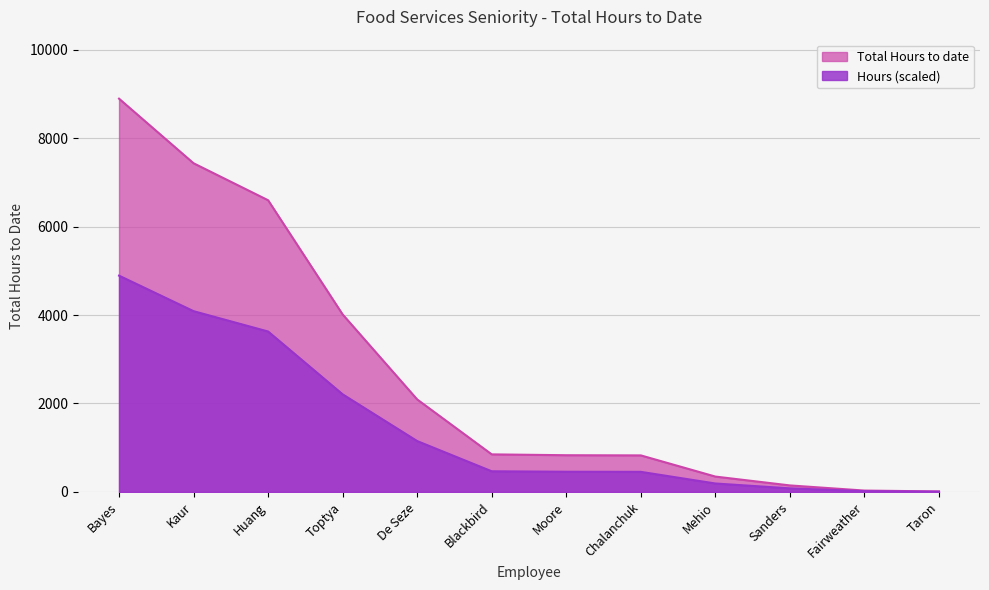

Where is Hours (scaled) nearest to the value 2448?

Toptya